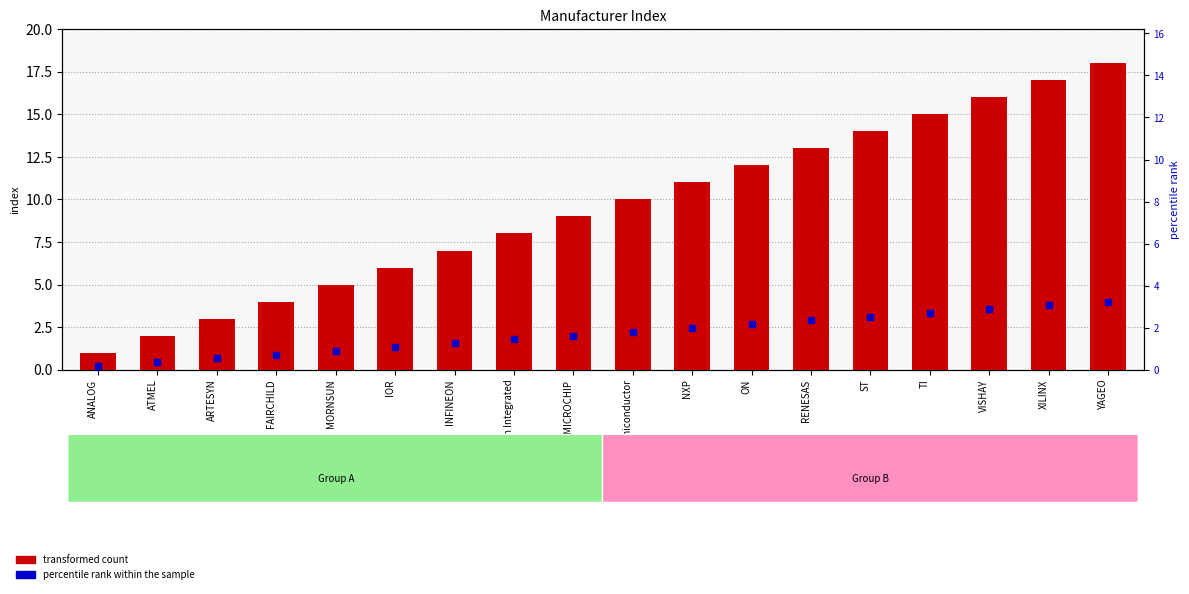

At which category is the sum across all series the highest?

YAGEO